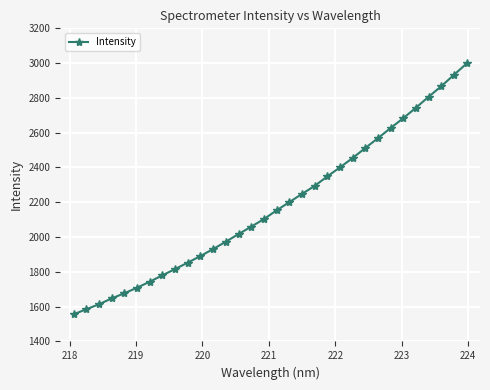

What is the minimum value shown in the chart?

1555.8